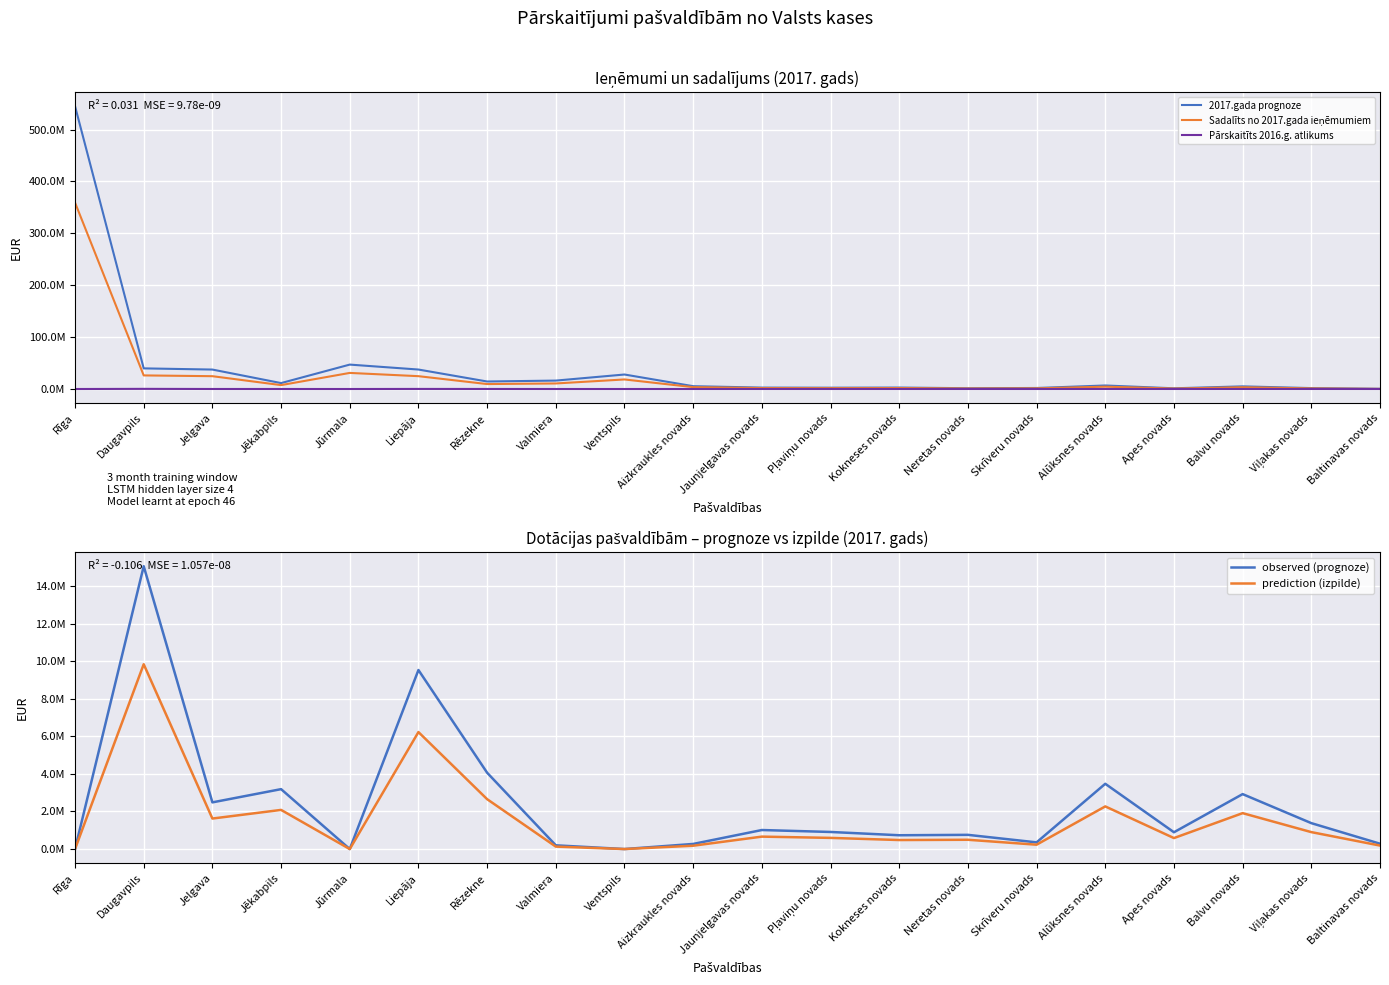

List the labels in order of Pārskaitīts 2016.g. atlikums value, smallest first.

Rīga, Jūrmala, Ventspils, Valmiera, Baltinavas novads, Aizkraukles novads, Skrīveru novads, Kokneses novads, Neretas novads, Apes novads, Pļaviņu novads, Jaunjelgavas novads, Viļakas novads, Jēkabpils, Jelgava, Balvu novads, Alūksnes novads, Rēzekne, Liepāja, Daugavpils